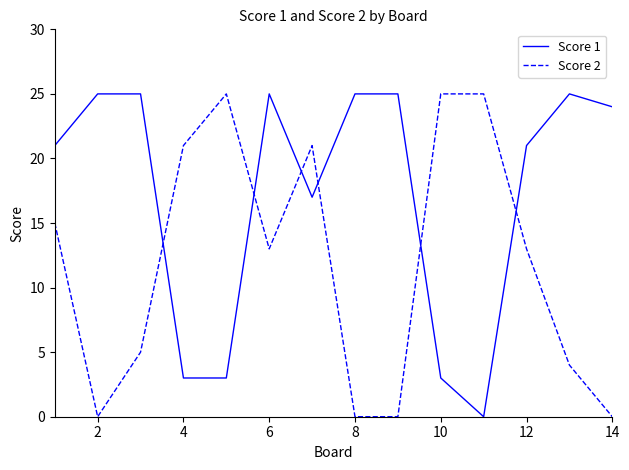

Does the chart display data point markers on the line(s)?

No